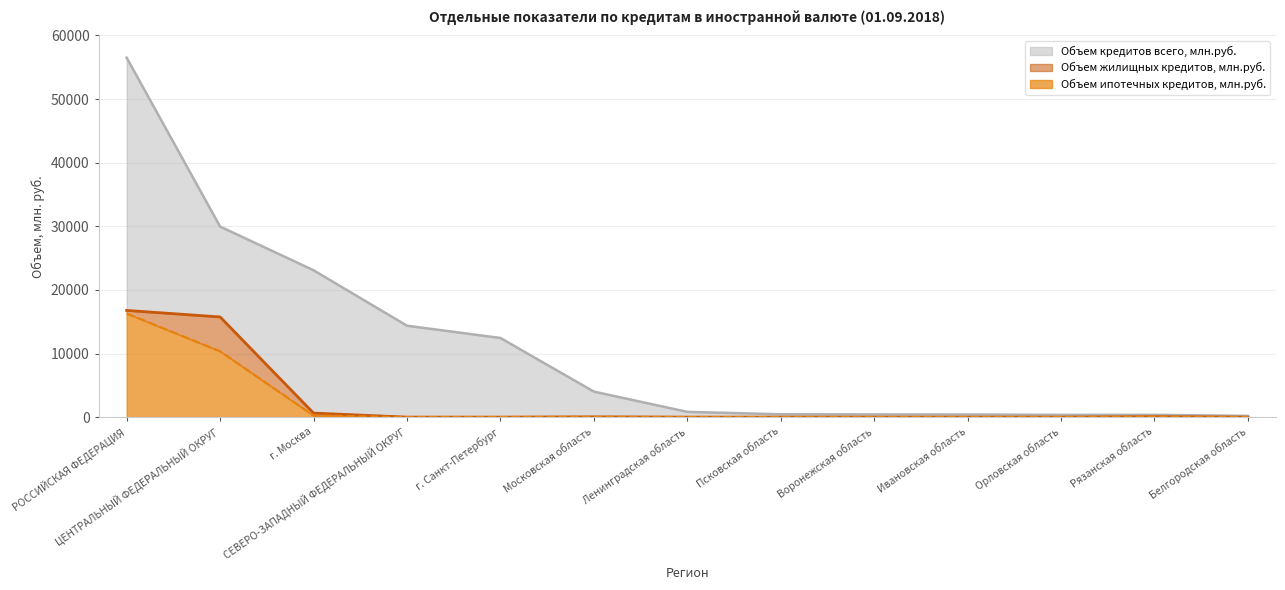

Rank the series at ЦЕНТРАЛЬНЫЙ ФЕДЕРАЛЬНЫЙ ОКРУГ from highest to lowest value.

Объем кредитов всего, млн.руб., Объем жилищных кредитов, млн.руб., Объем ипотечных кредитов, млн.руб.